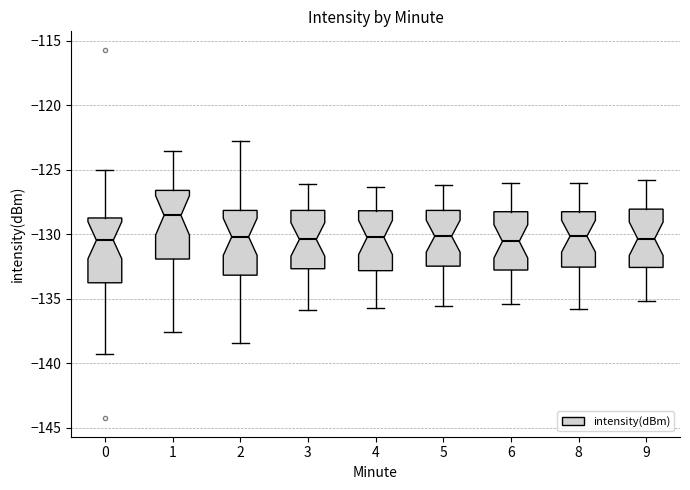

Reading left to right, transcribe this box plot: for each box, give where its median line is, the range the box spans, and where its two whiskers end, as read against the y-axis. The values are not printed on the chart, so give them approximately, as read against the axis.

0: median -130.5, box -134.0 to -128.5, whiskers -139.5 to -125.0
1: median -128.5, box -132.0 to -126.5, whiskers -137.5 to -123.5
2: median -130.0, box -133.0 to -128.0, whiskers -138.5 to -123.0
3: median -130.5, box -132.5 to -128.0, whiskers -136.0 to -126.0
4: median -130.0, box -133.0 to -128.0, whiskers -135.5 to -126.5
5: median -130.0, box -132.5 to -128.0, whiskers -135.5 to -126.0
6: median -130.5, box -133.0 to -128.0, whiskers -135.5 to -126.0
8: median -130.0, box -132.5 to -128.0, whiskers -136.0 to -126.0
9: median -130.5, box -132.5 to -128.0, whiskers -135.0 to -126.0